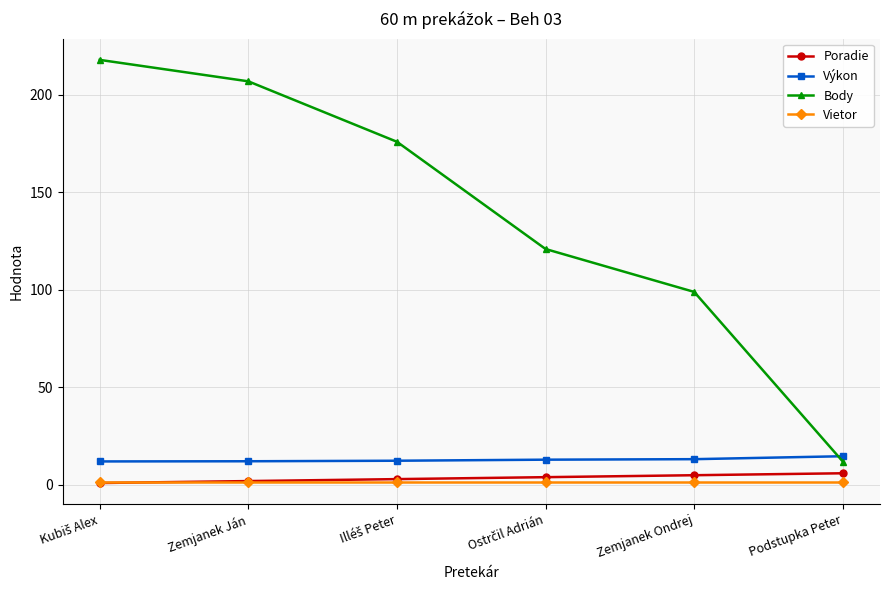

True or false: Body has more than 1 points higher than both neighbors.

False